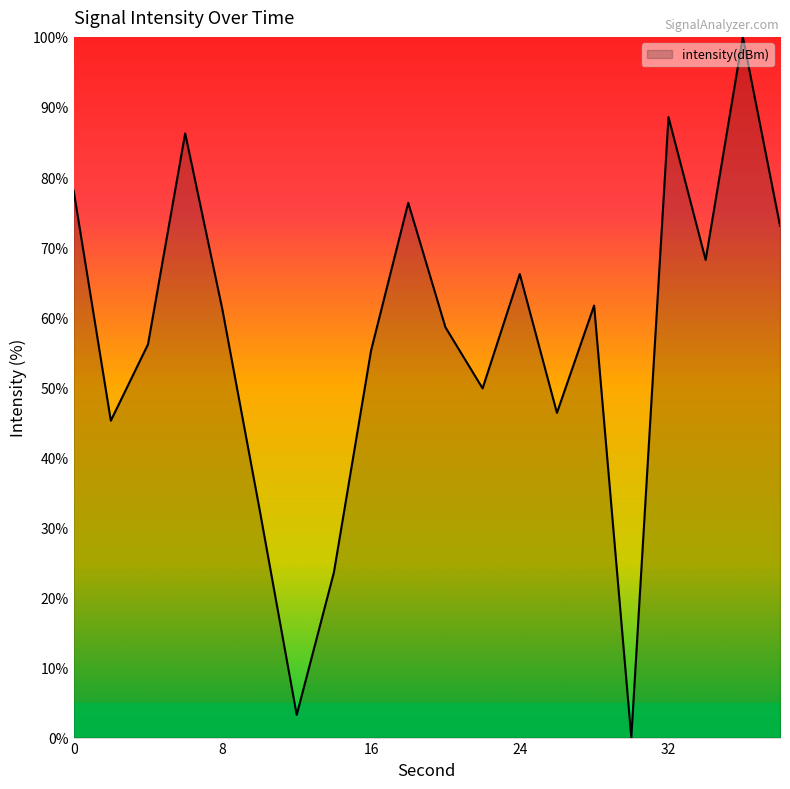

Does the chart display data point markers on the line(s)?

No